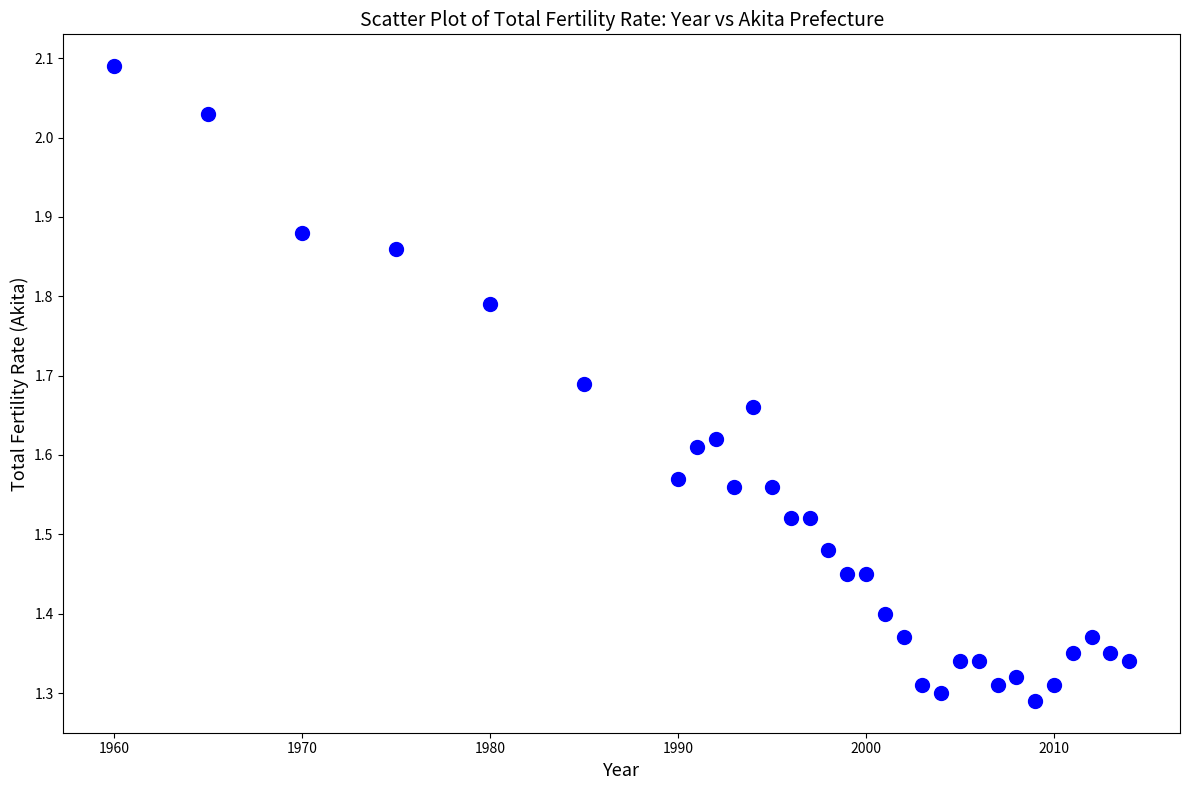

What is the range of X values (max minus min)?

54.0